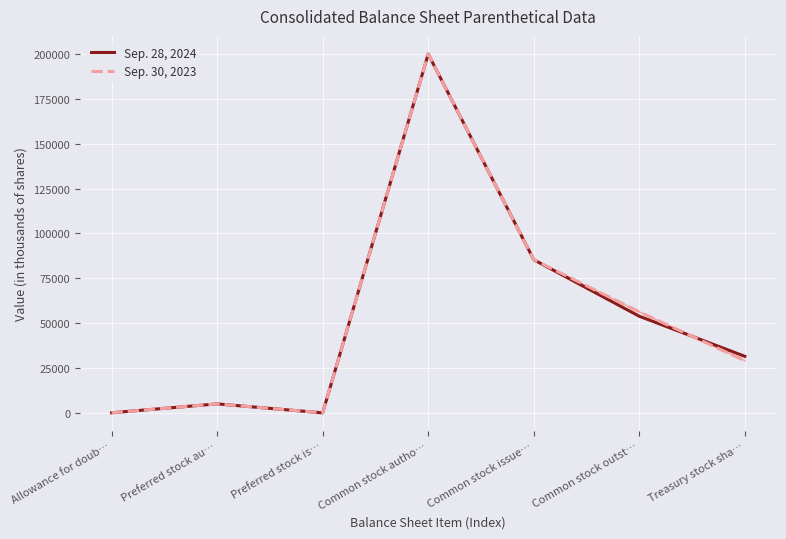

What is the spread (max minus min) of values at Treasury stock sha…?

2456